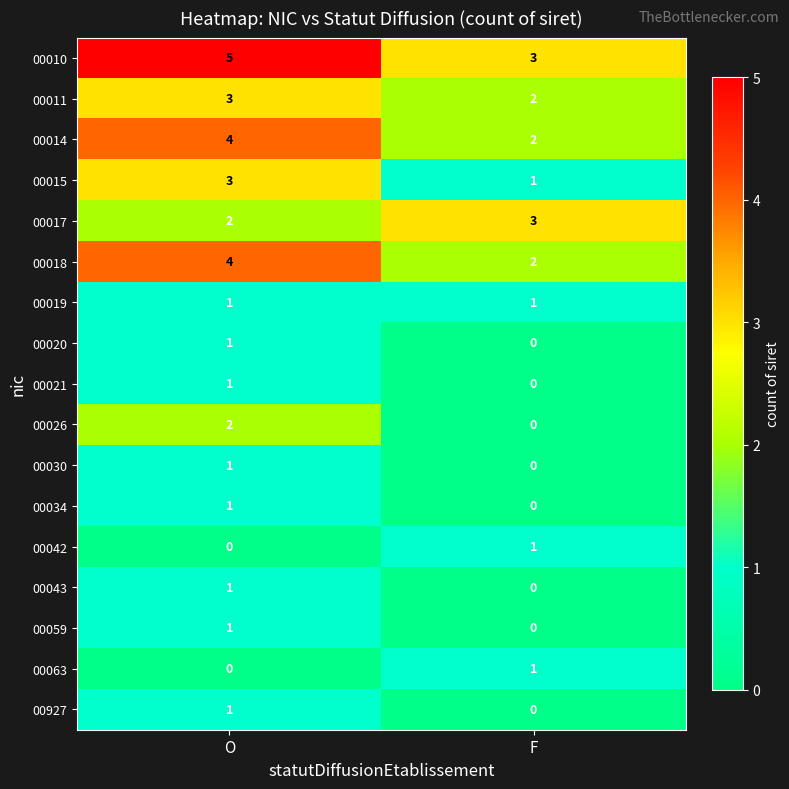

At how many categories does at least one series exceed 0?

2